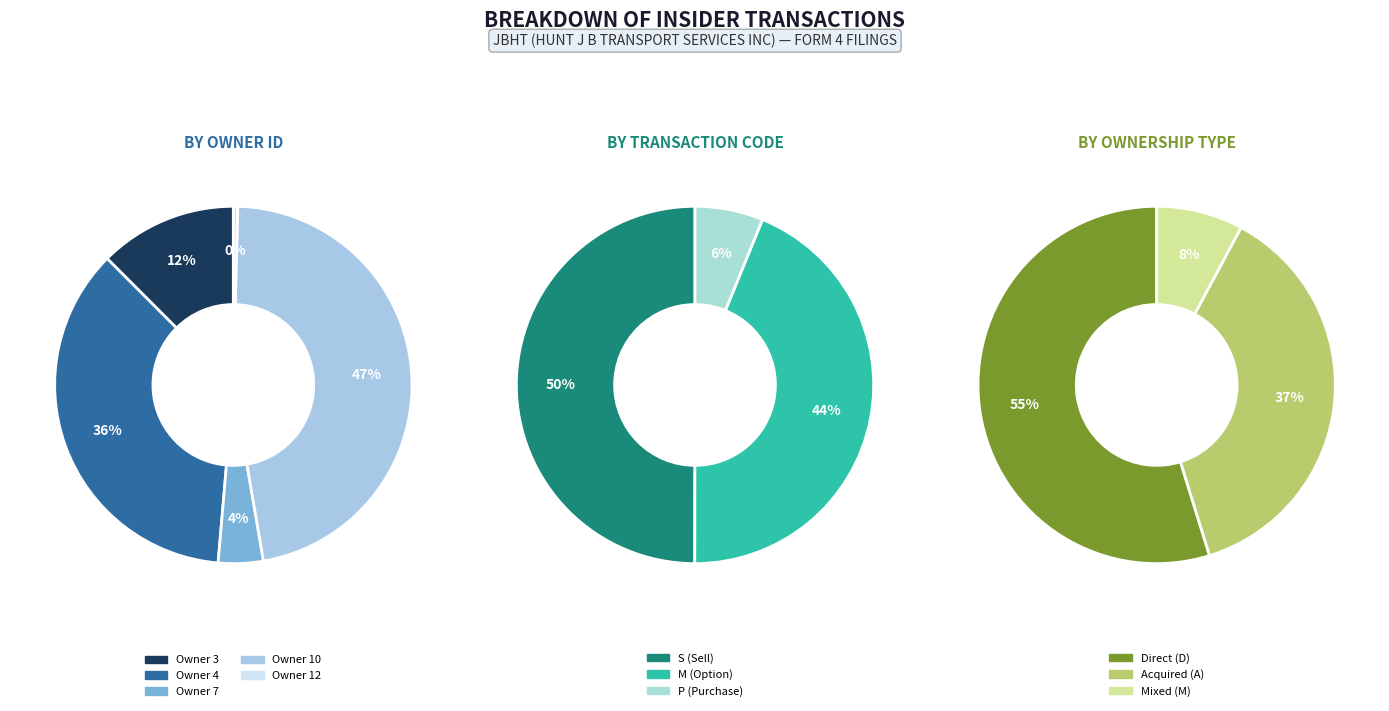

To the nearest percent, what portion does 6 represent?

5%